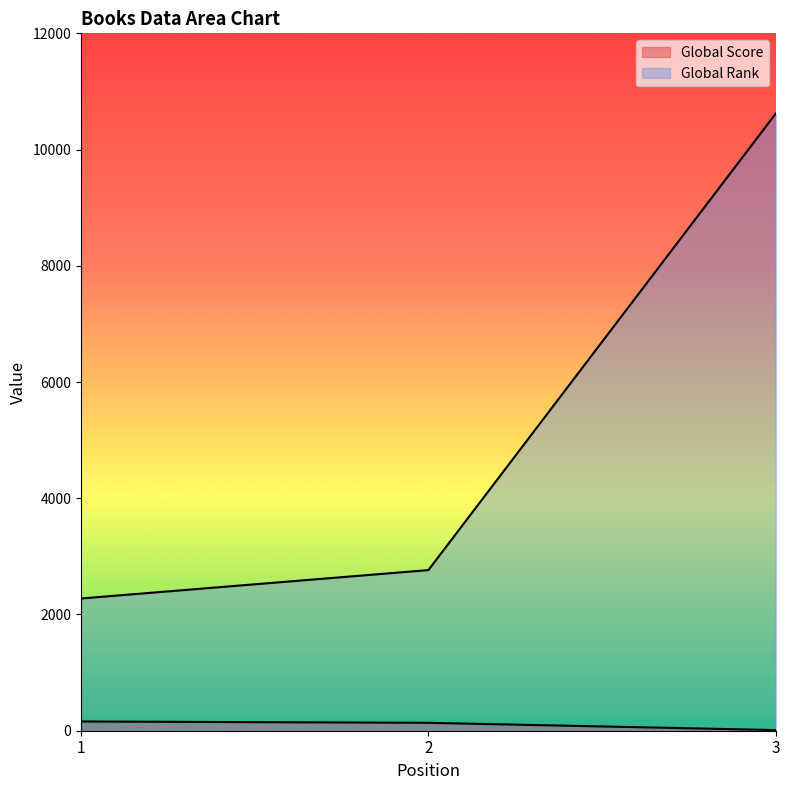

What is the approximate value of Global Score at 3, to the nearest 10?

10